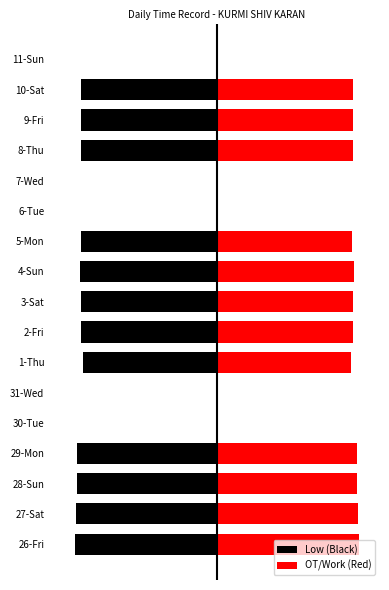

What are all the series names shown in the legend?

Low (Black), OT/Work (Red)